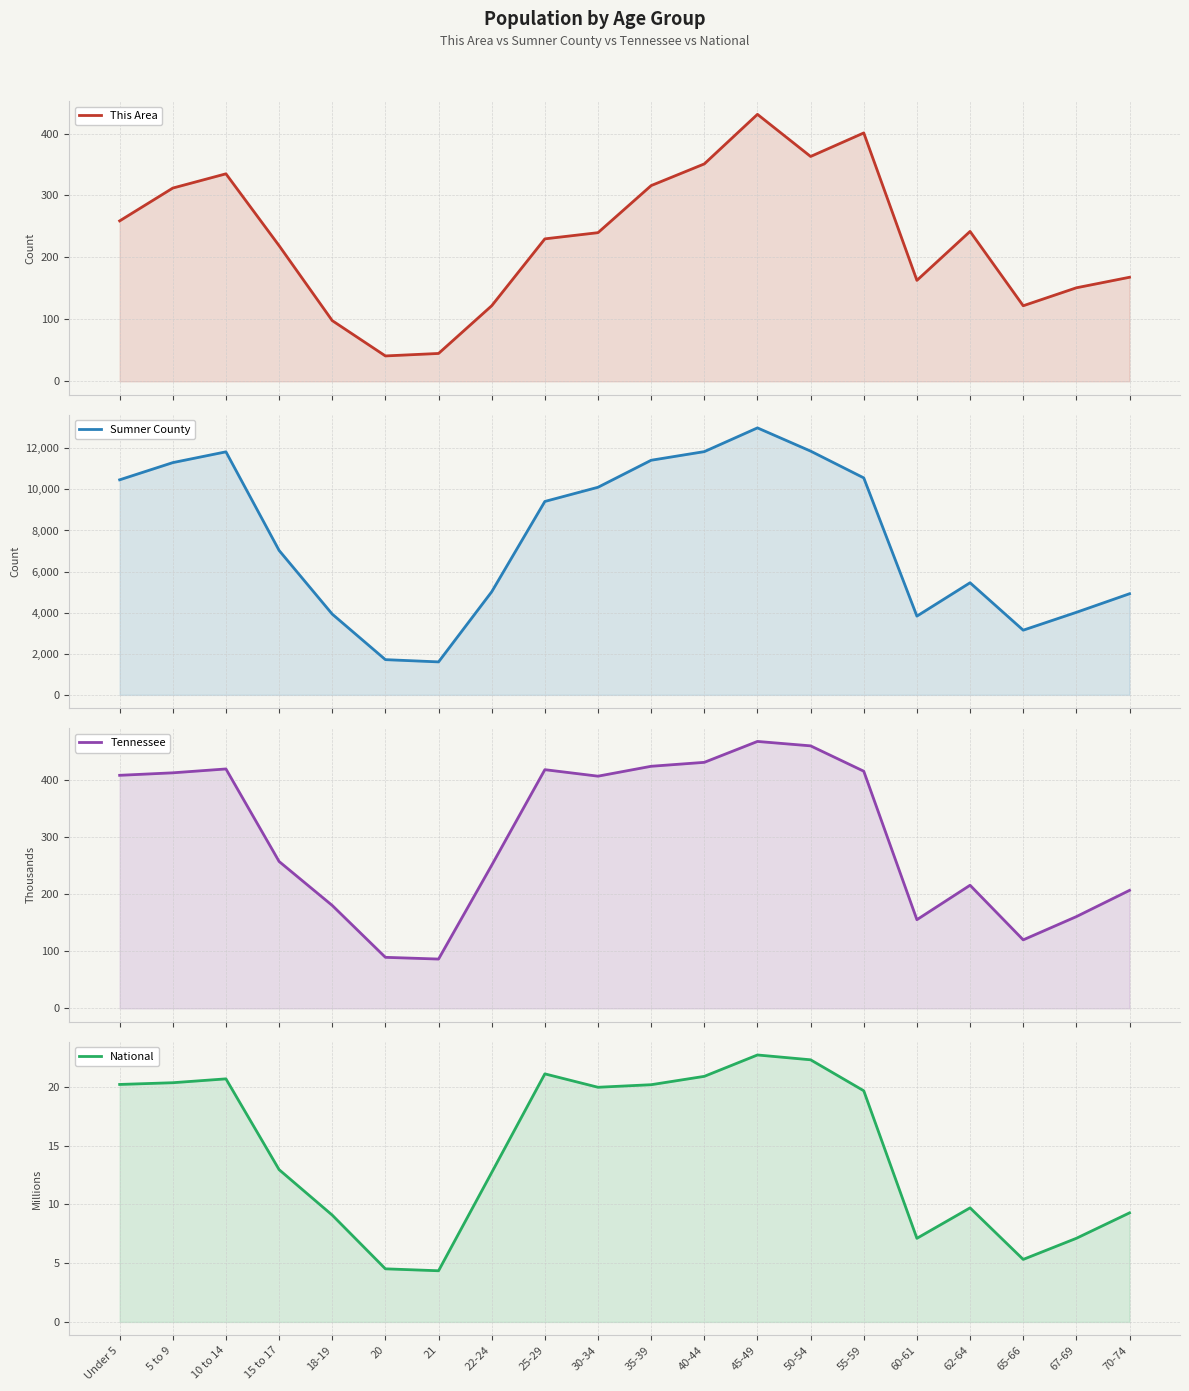

Which has a higher value, 70-74 or 35-39?

35-39